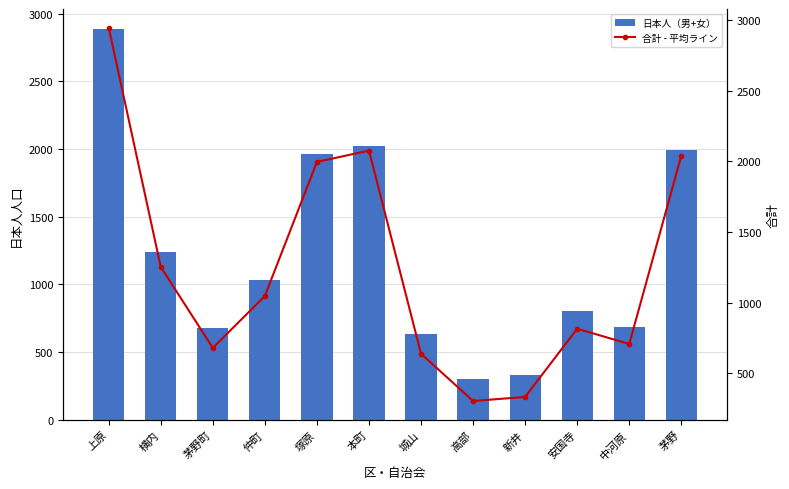

Reading left to right, extract all data points from this chart.

日本人（男+女）: 2891	1236	676	1033	1966	2023	635	303	331	805	683	1995
合計 - 平均ライン: 2948	1253	679	1047	1997	2077	638	303	332	815	707	2040